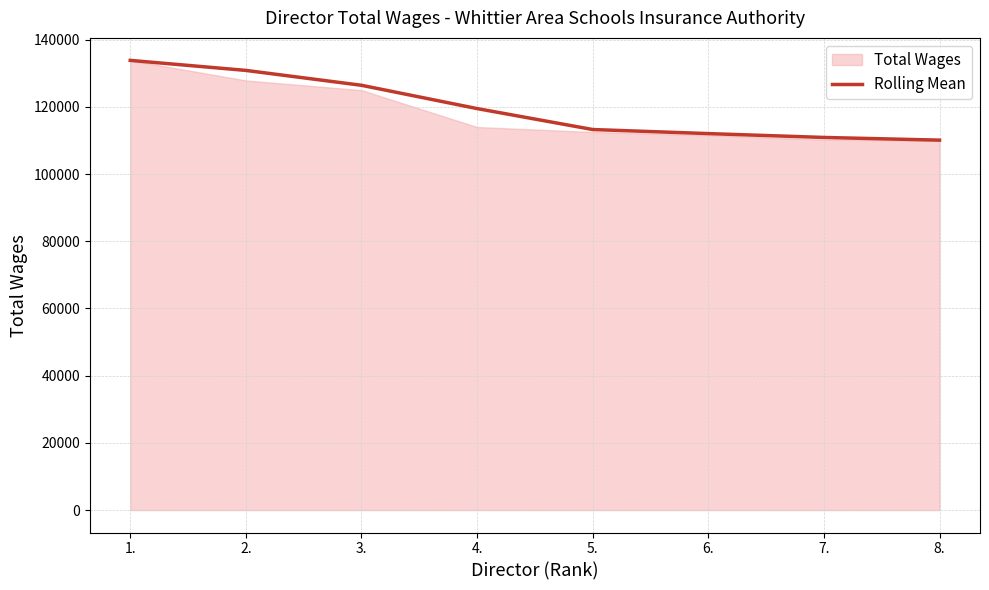

Does the chart display data point markers on the line(s)?

No